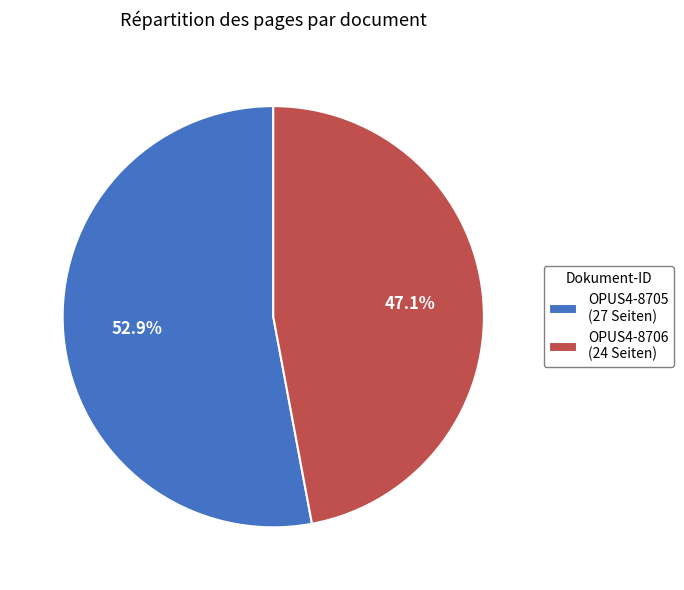

Which category accounts for the majority?

OPUS4-8705